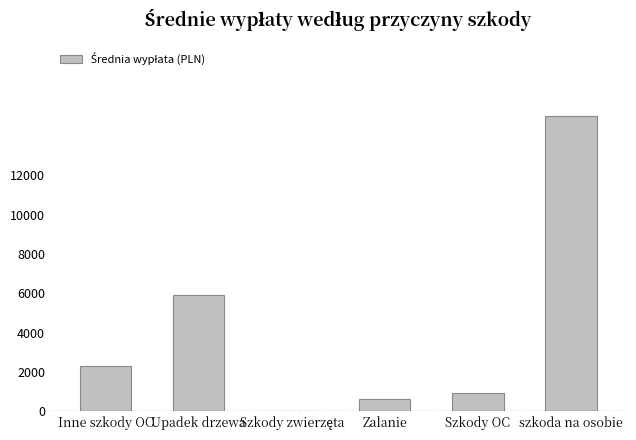

At which label does the data first exceed 2289?

Inne szkody OC